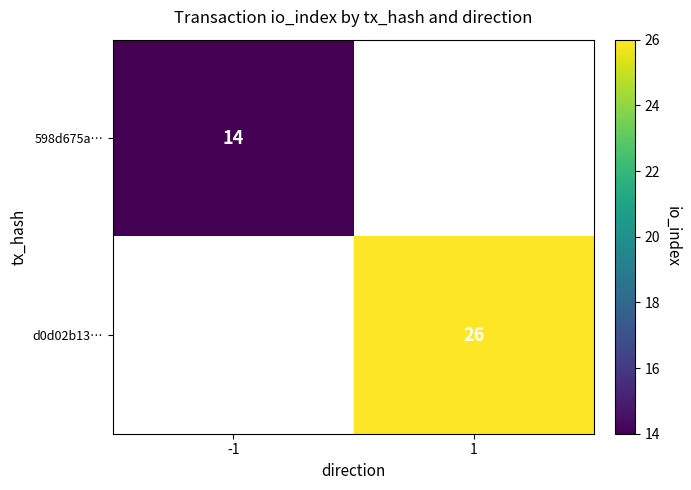

Is it true that 598d675a… equals 9.2 at -1?

False